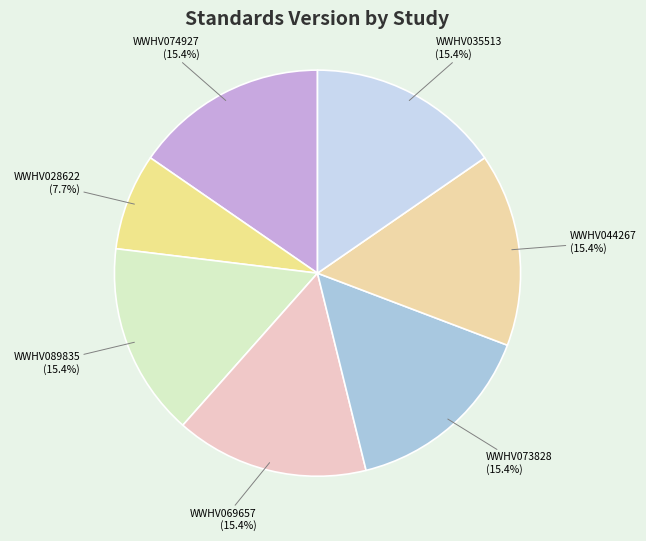

How many segments does this pie chart have?

7